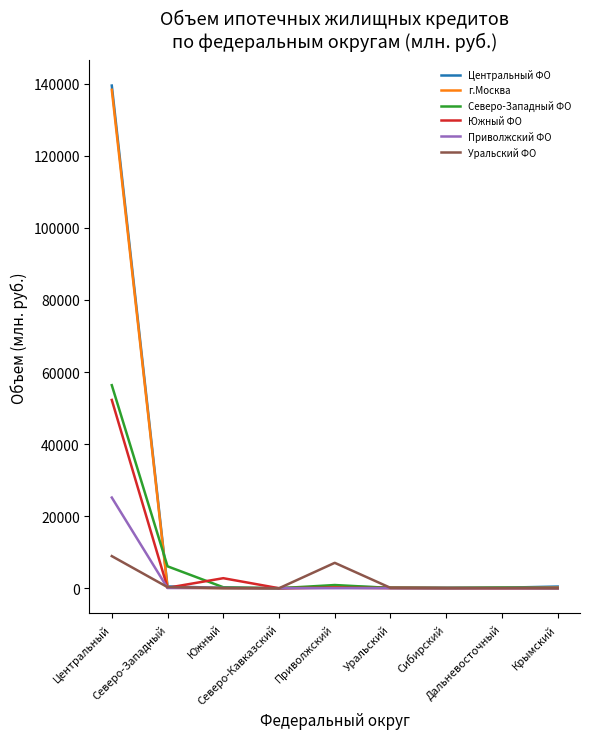

What is the greatest value displayed?

139488